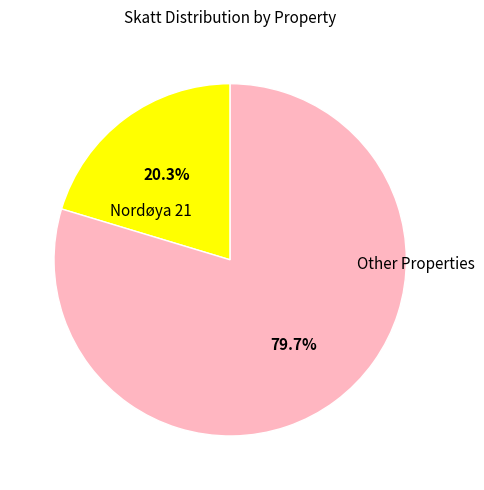

Which slice is the smallest?

Nordøya 21